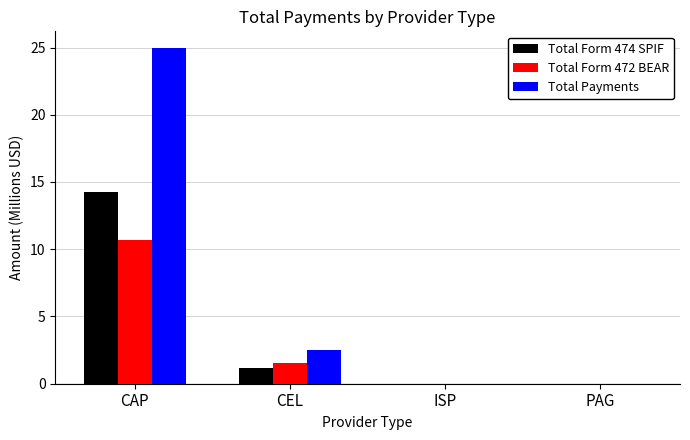

At which category does the chart reach its peak across all series?

CAP